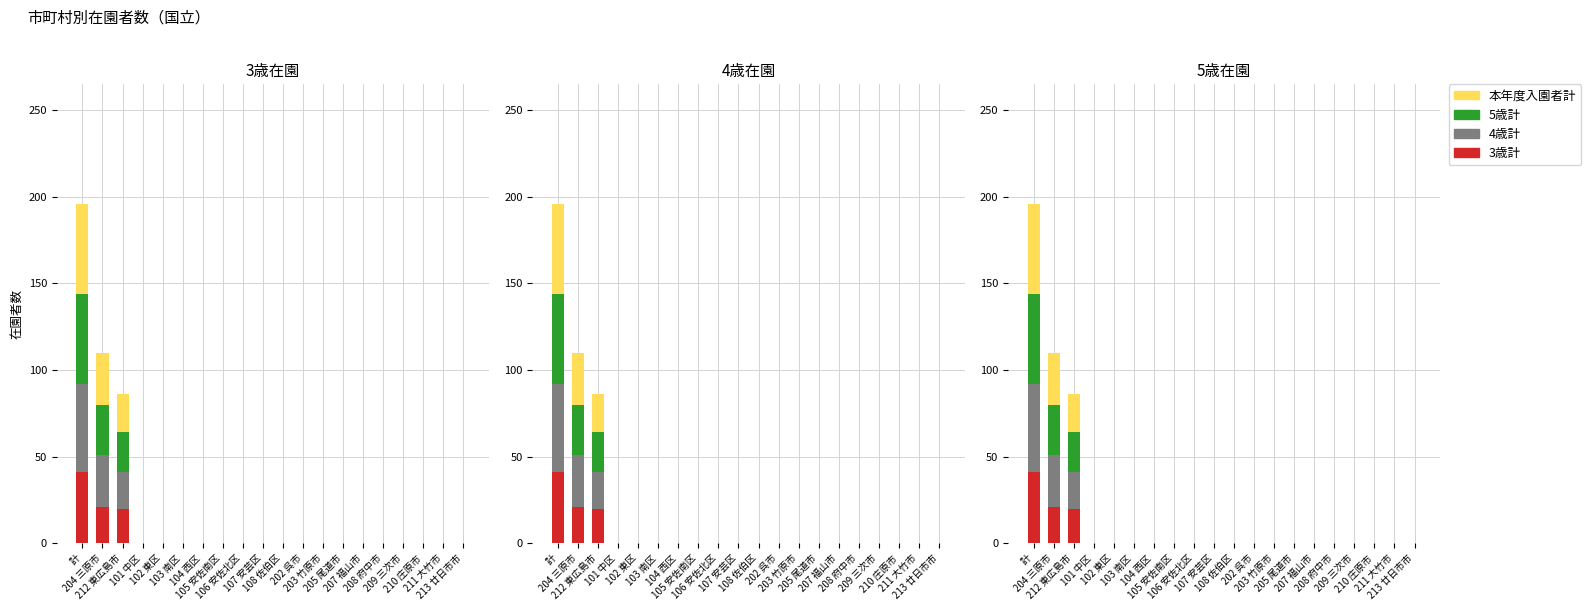

Rank the series by their maximum value, from lowest to highest.

3歳計, 4歳計, 5歳計, 本年度入園者計